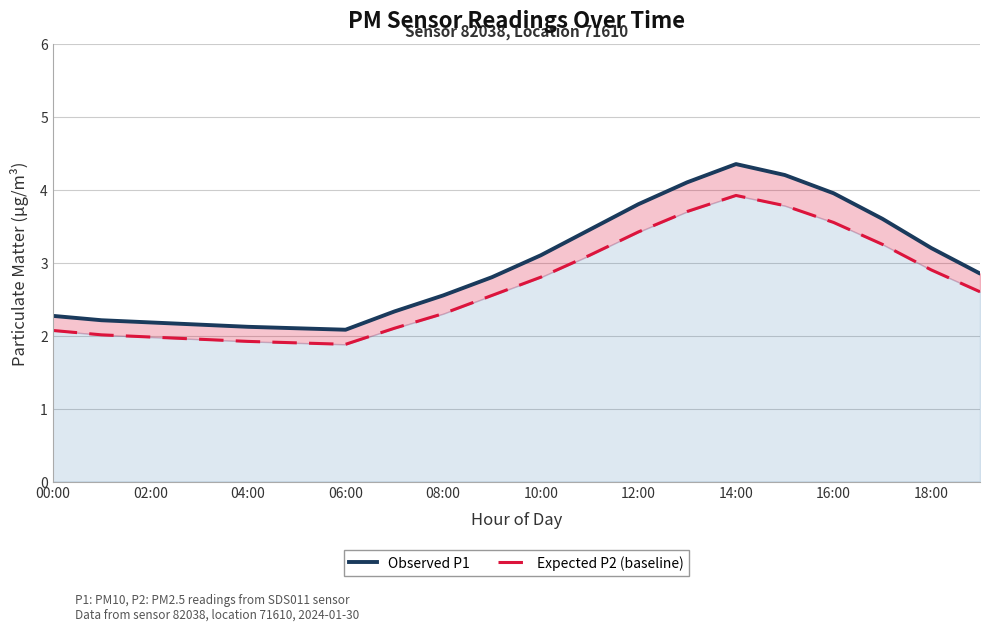

What is the spread (max minus min) of values at 11?

0.4